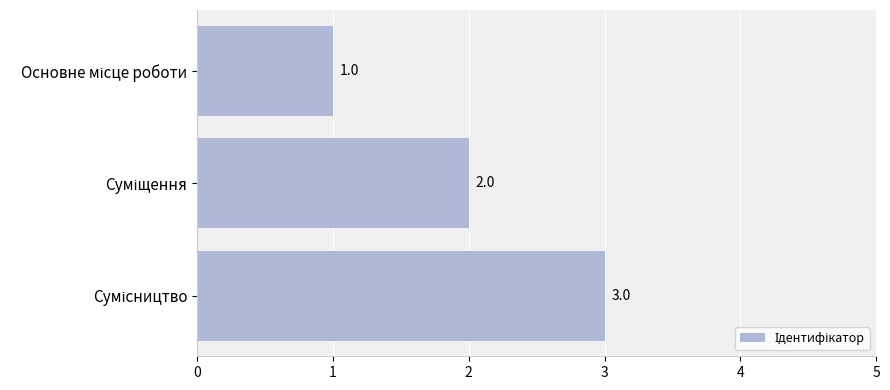

What is the value of the 2nd bar from the top?

2